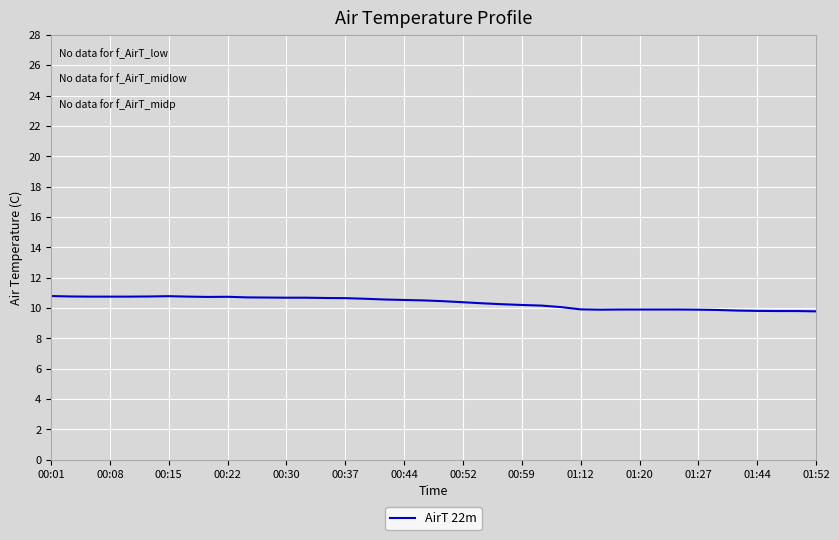

What is the difference between the maximum and minimum values?

1.0